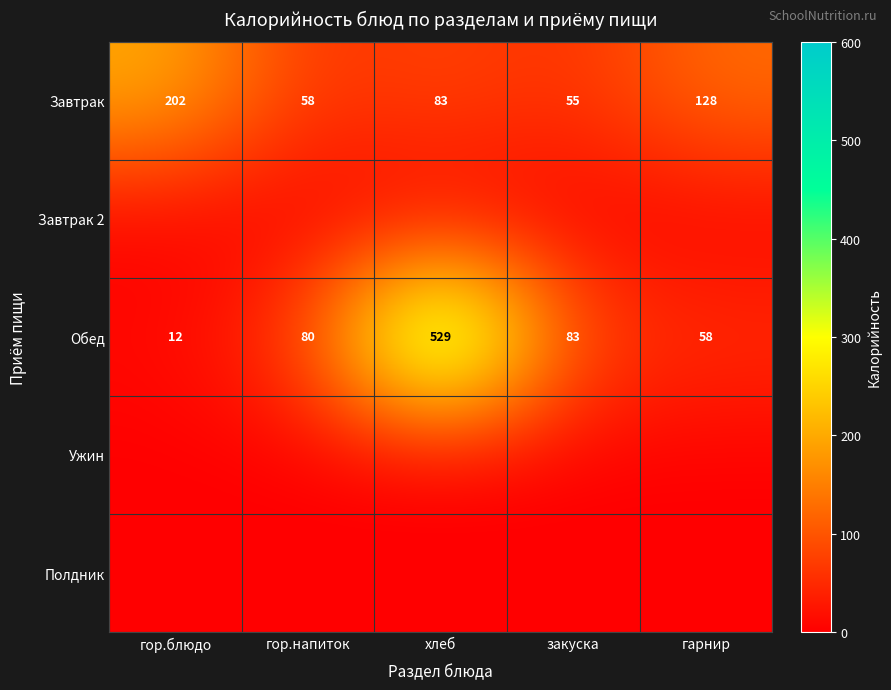

What is the sum of the Обед values at гор.напиток and гор.блюдо?

92